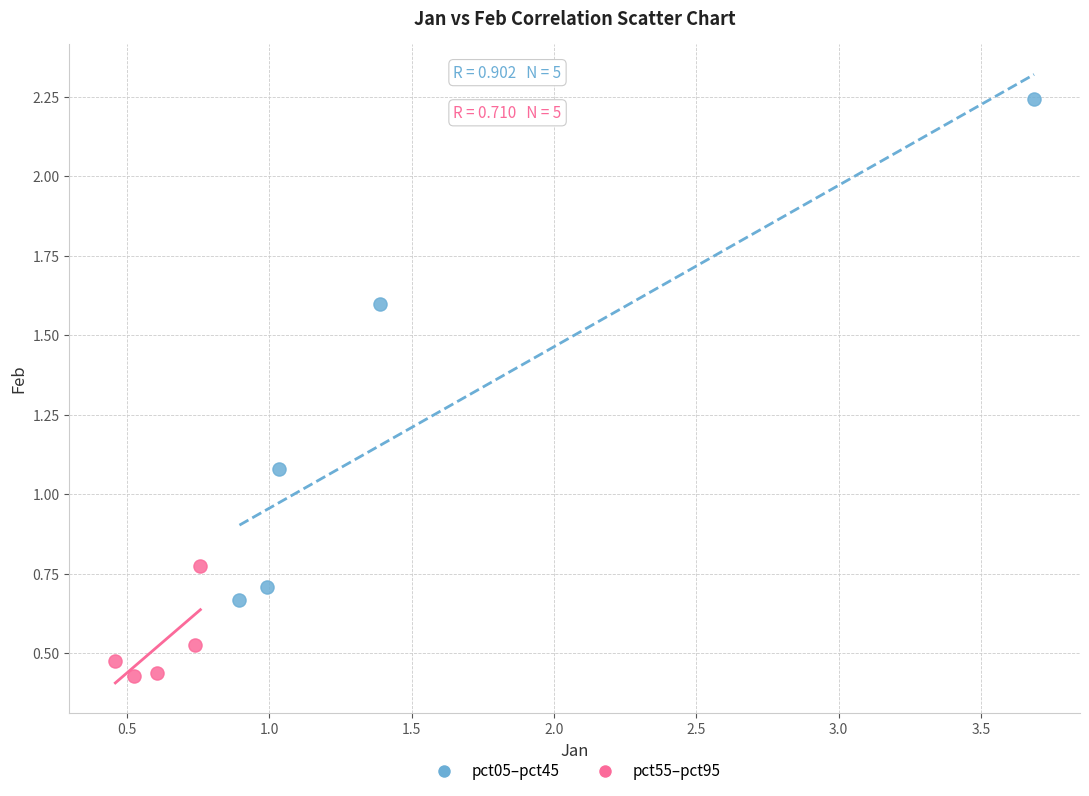

Which series has the largest Y range (max minus min)?

pct05–pct45